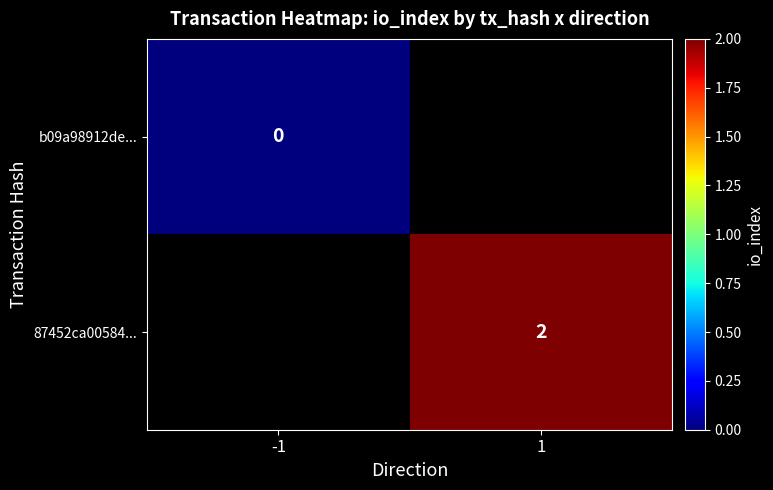

Is the value of 87452ca00584... at 1 greater than the value of b09a98912de... at -1?

Yes